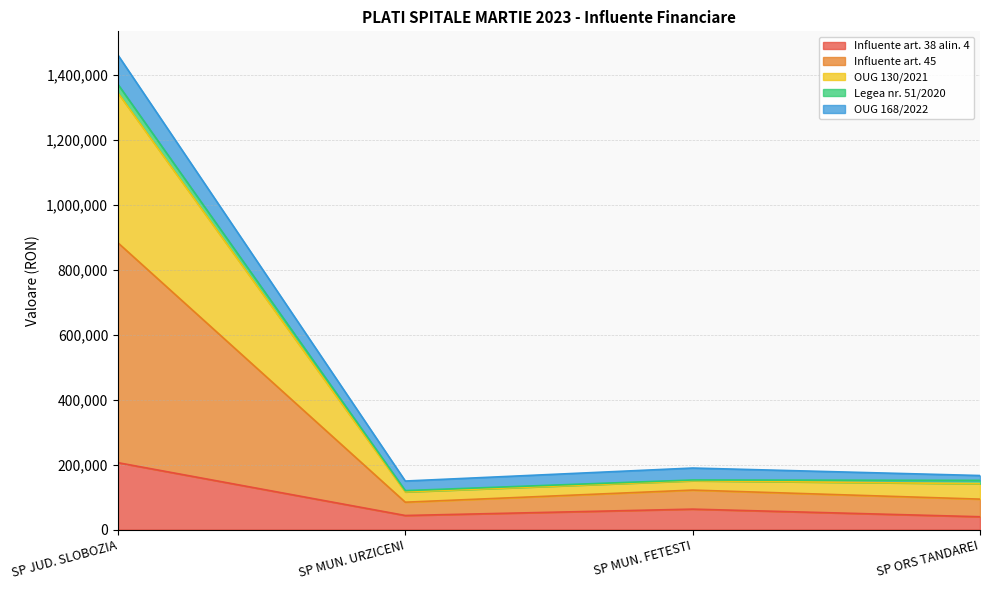

The value of Influente art. 38 alin. 4 at SP MUN. FETESTI is 63197. True or false?

True